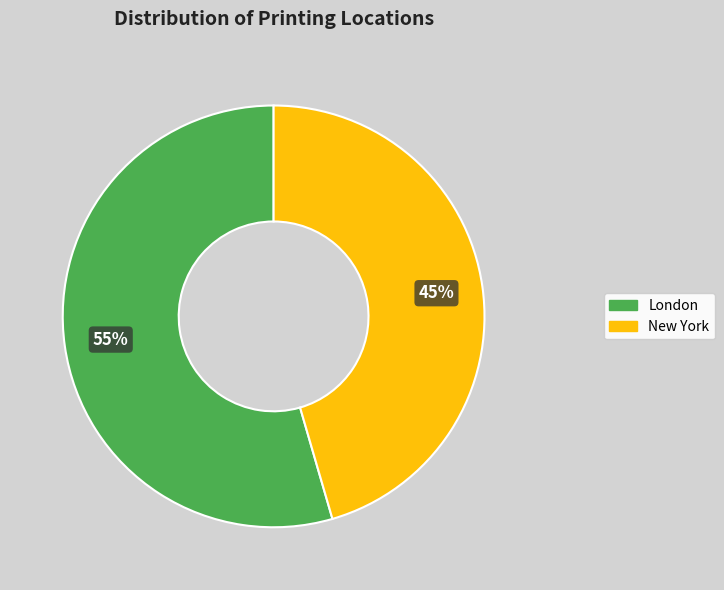

Is London the majority of the pie?

Yes